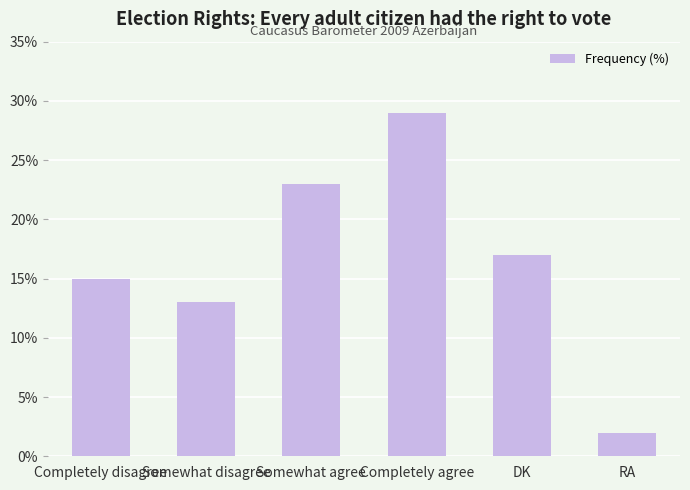

What is the greatest value displayed?

29